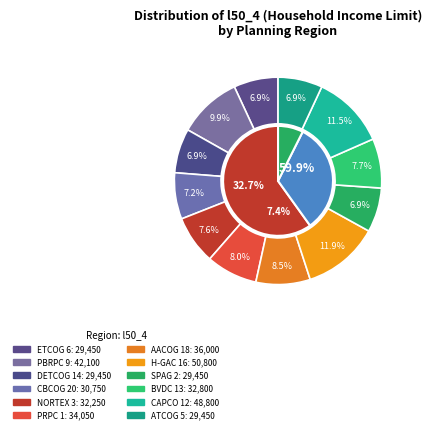

Between CBCOG 20 and ATCOG 5, which is larger?

CBCOG 20